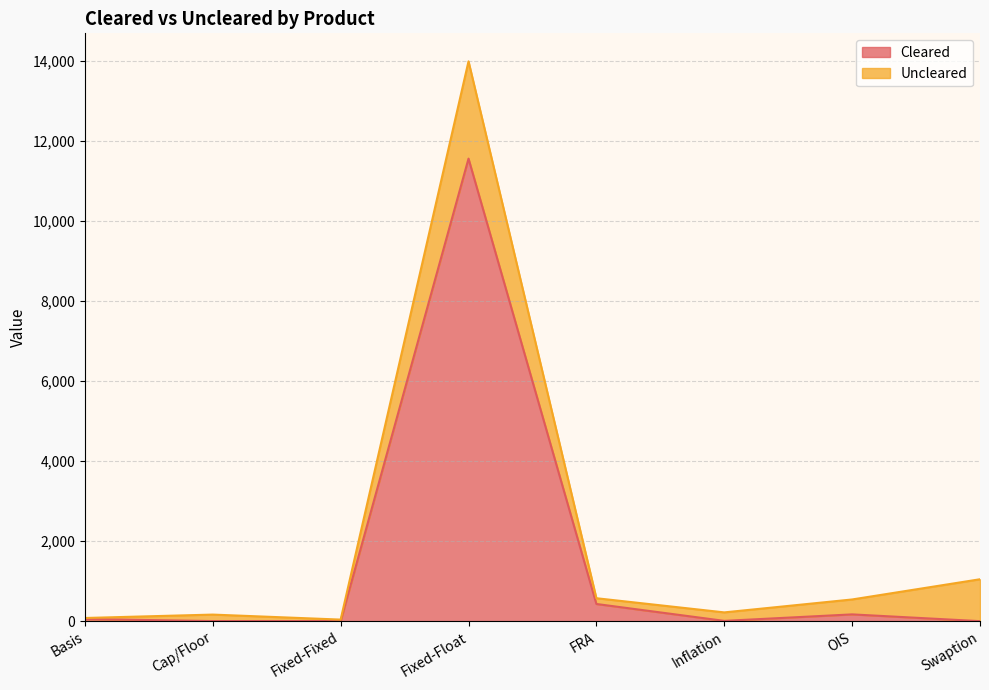

How many lines are shown in the chart?

2